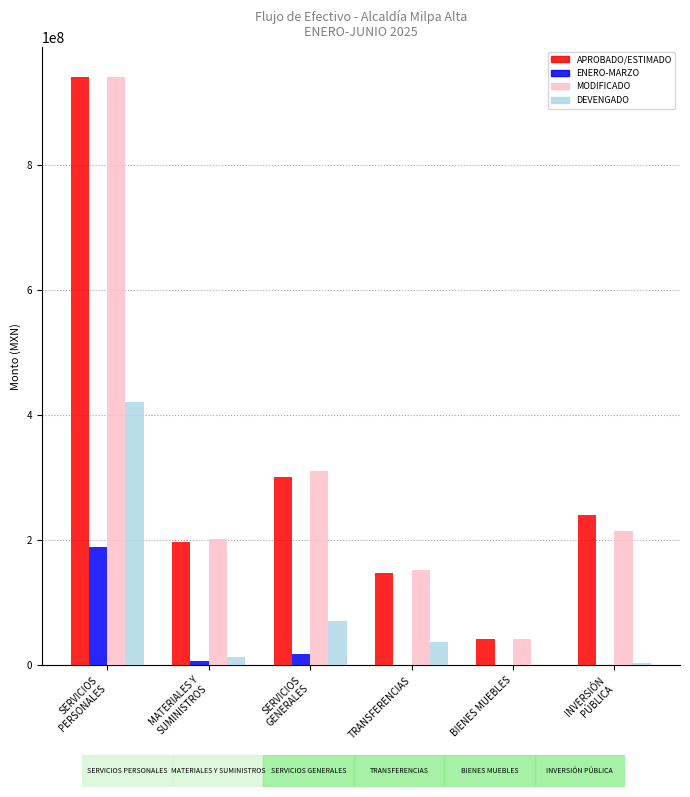

Where does the ENERO-MARZO series first go above 6823173?

SERVICIOS
PERSONALES